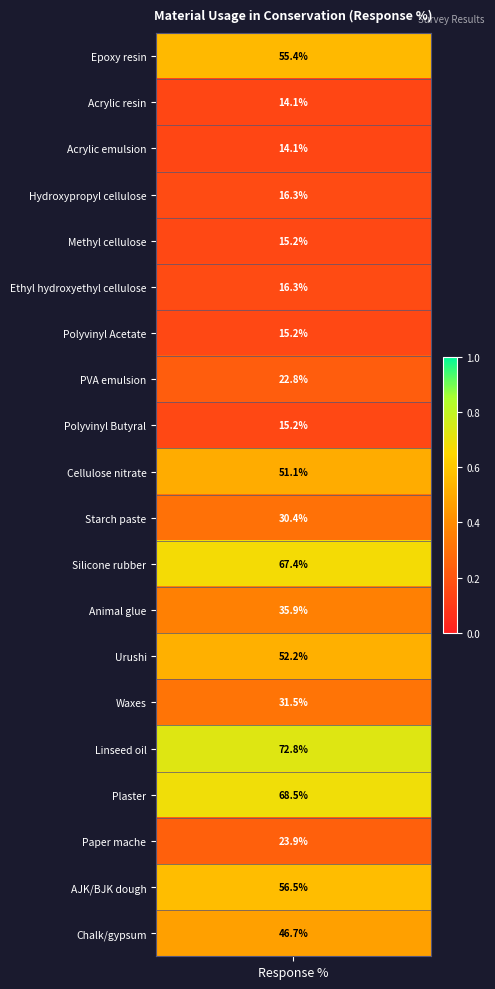

Rank the categories by value from lowest to highest.

1, 2, 4, 6, 8, 3, 5, 7, 17, 10, 14, 12, 19, 9, 13, response_percent, 18, 11, 16, 15